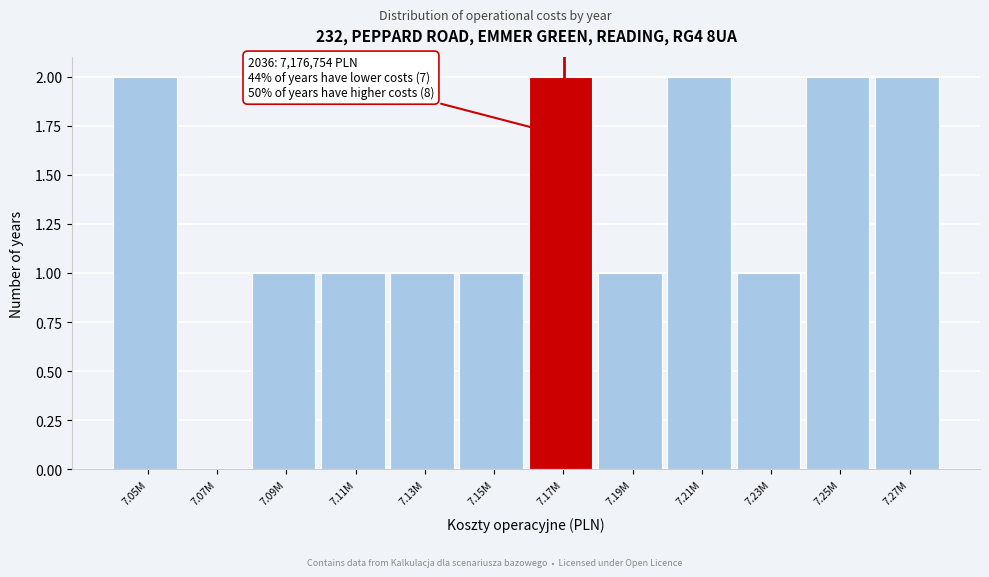

Reading right to left, extract all data points from this chart.

7.27M=2	7.25M=2	7.23M=1	7.21M=2	7.19M=1	7.17M=2	7.15M=1	7.13M=1	7.11M=1	7.09M=1	7.07M=0	7.05M=2